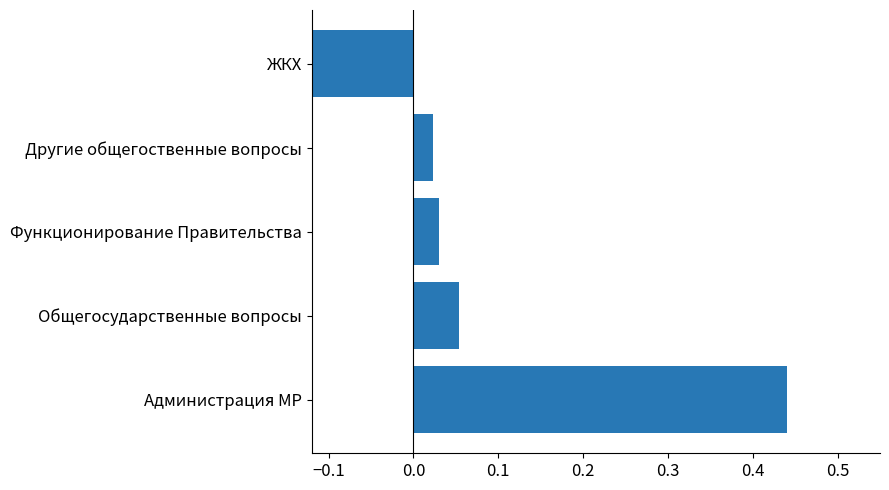

What is the difference between the second highest and minimum values?

0.2